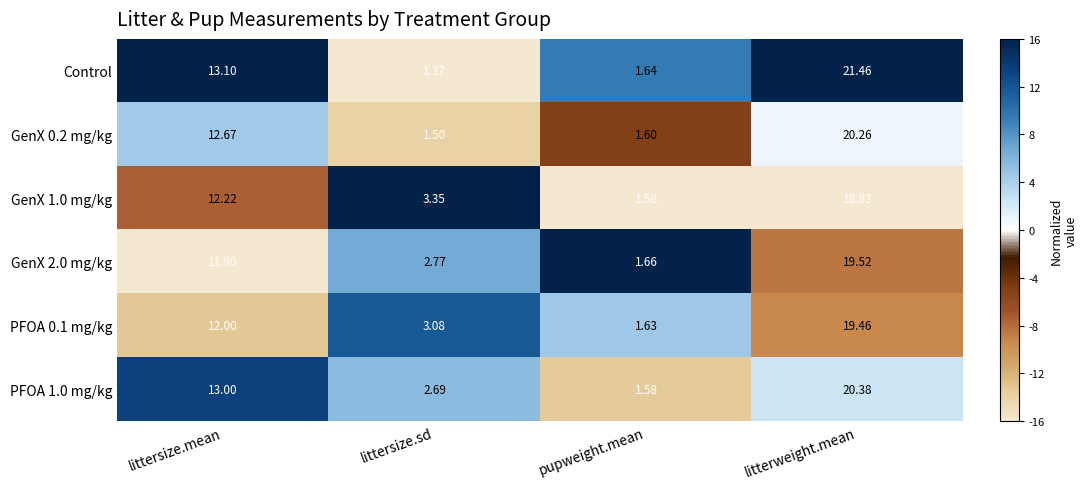

At which category does the chart reach its peak across all series?

litterweight.mean